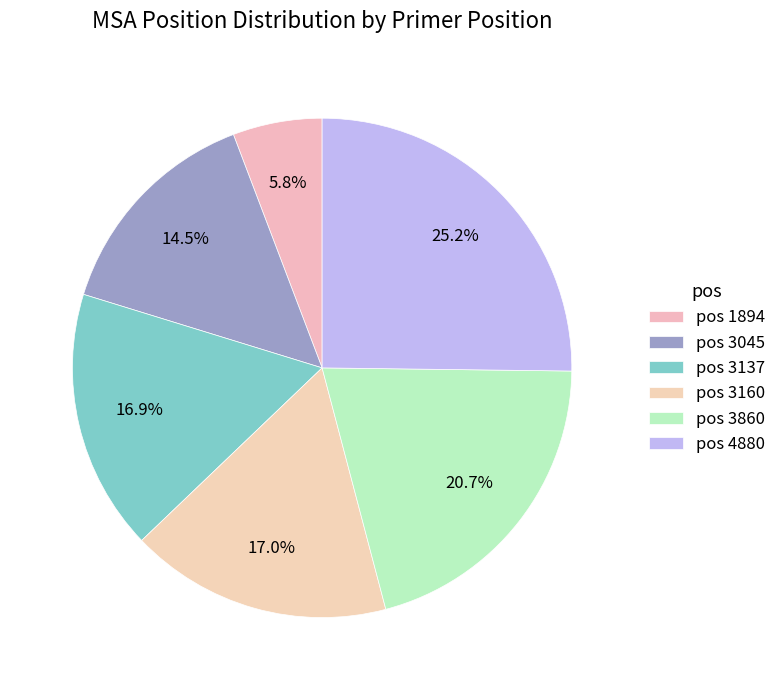

Rank the categories by value from highest to lowest.

4880, 3860, 3160, 3137, 3045, 1894